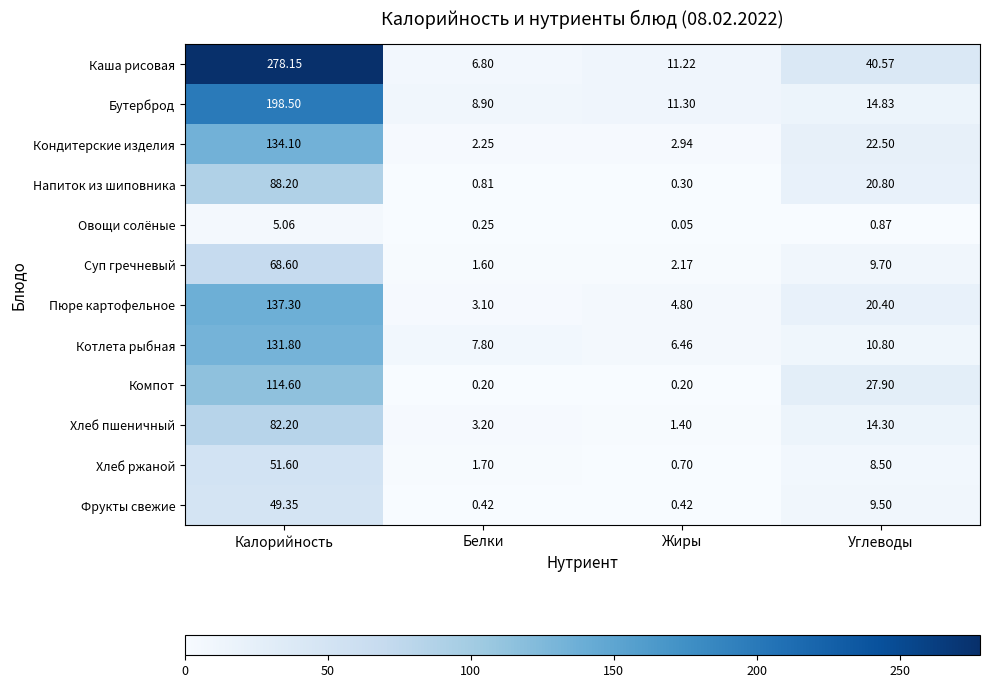

At Жиры, list the series in order from largest to smallest.

Бутерброд, Каша рисовая, Котлета рыбная, Пюре картофельное, Кондитерские изделия, Суп гречневый, Хлеб пшеничный, Хлеб ржаной, Фрукты свежие, Напиток из шиповника, Компот, Овощи солёные